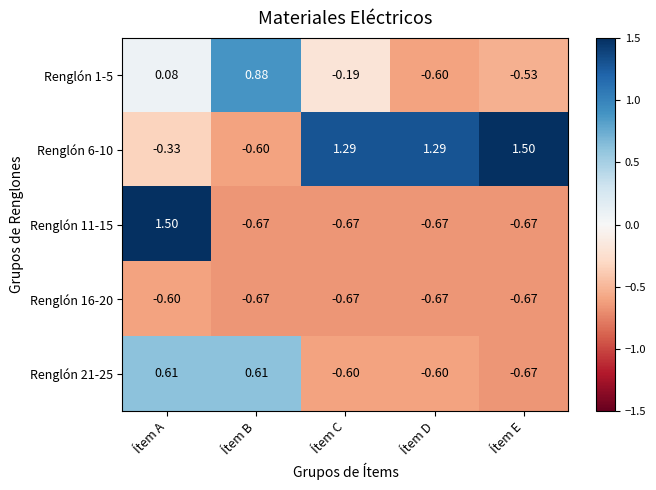

At which label does Renglón 21-25 reach its minimum?

Ítem E